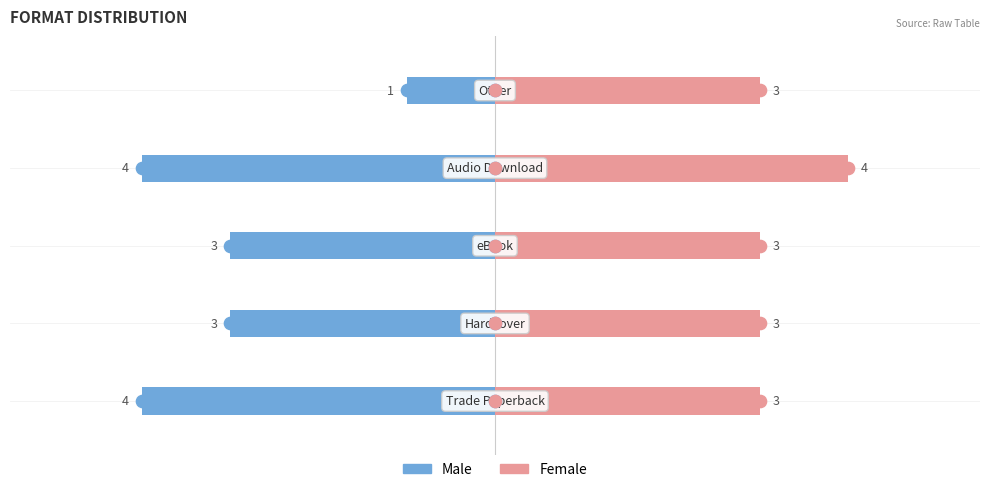

How many bars are there in each group?

2